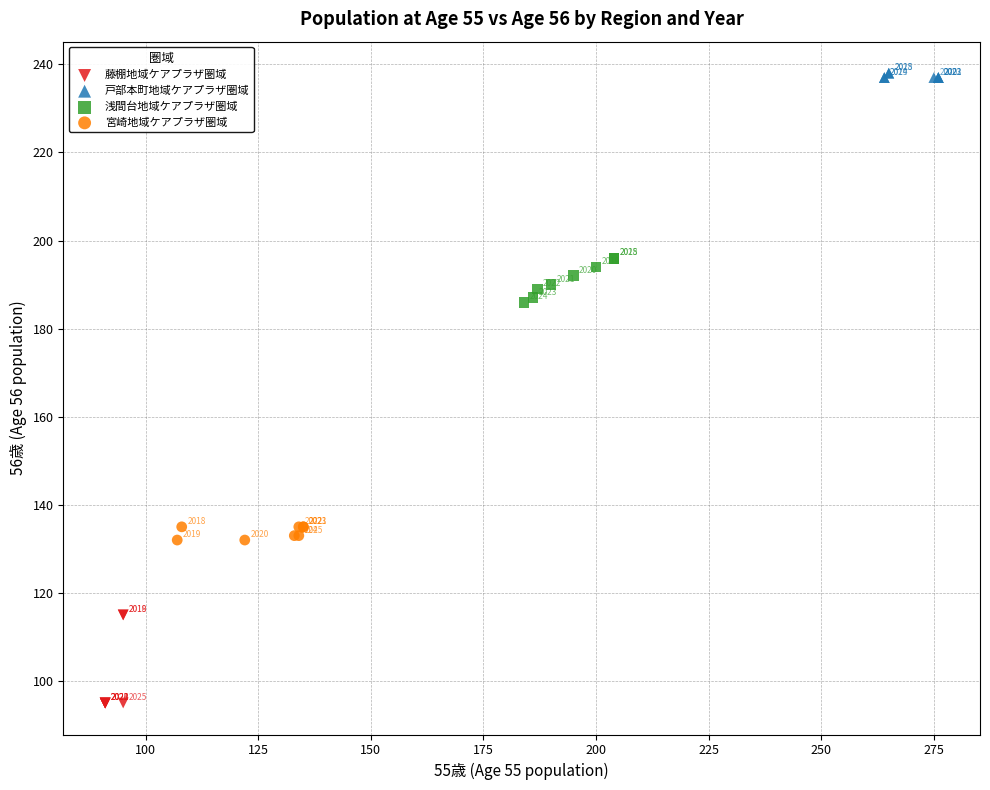

Which series reaches the minimum Y coordinate?

藤棚地域ケアプラザ圏域